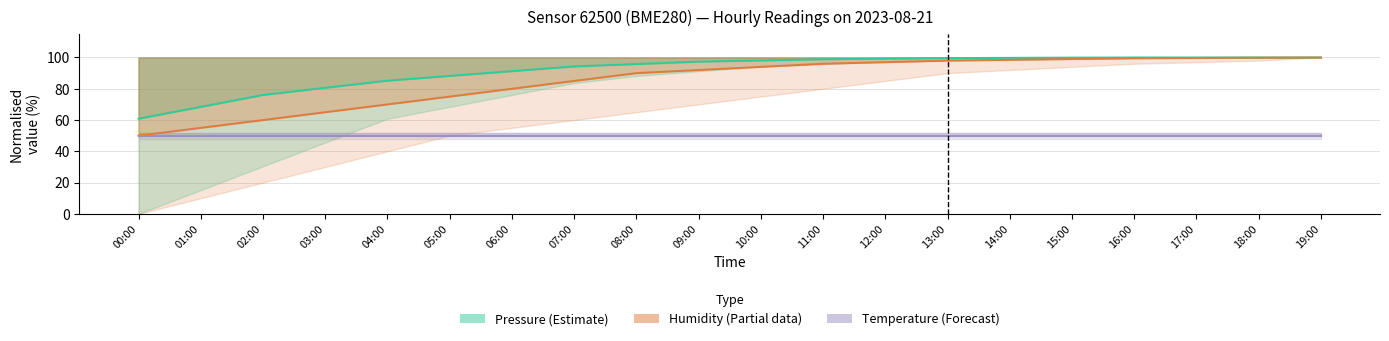

At which category does the chart reach its minimum across all series?

00:00